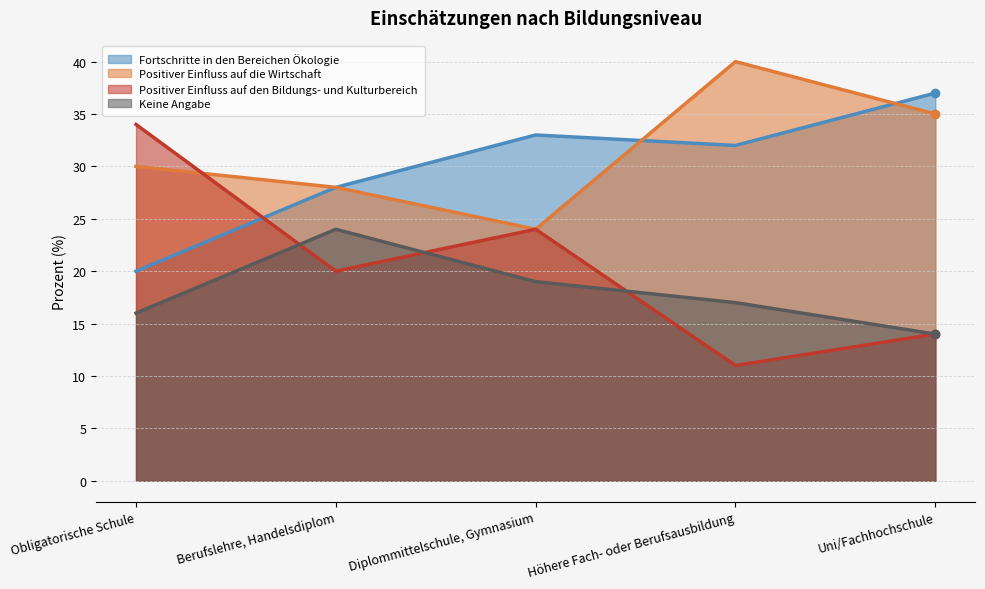

What are all the series names shown in the legend?

Fortschritte in den Bereichen Ökologie, Positiver Einfluss auf die Wirtschaft, Positiver Einfluss auf den Bildungs- und Kulturbereich, Keine Angabe